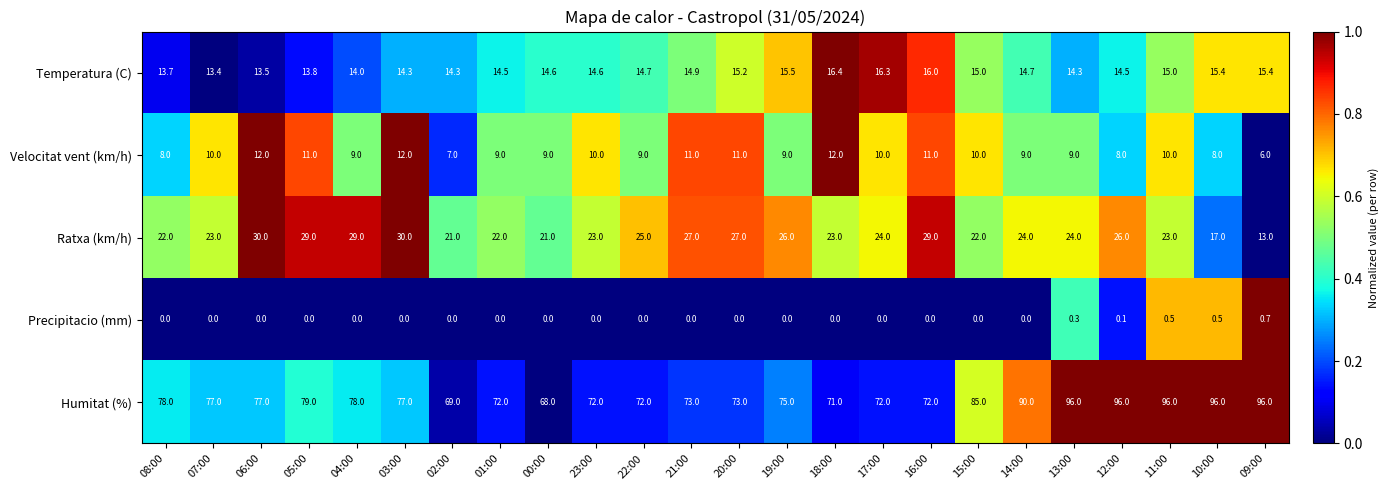

What is the difference between the highest and lowest values at 09:00?

95.3